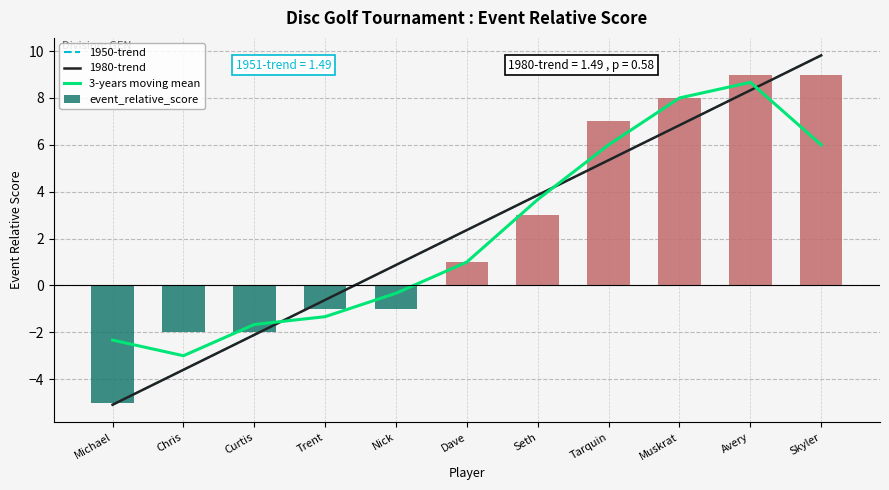

Rank the series at Skyler from lowest to highest value.

3-years moving mean, event_relative_score, 1950-trend, 1980-trend